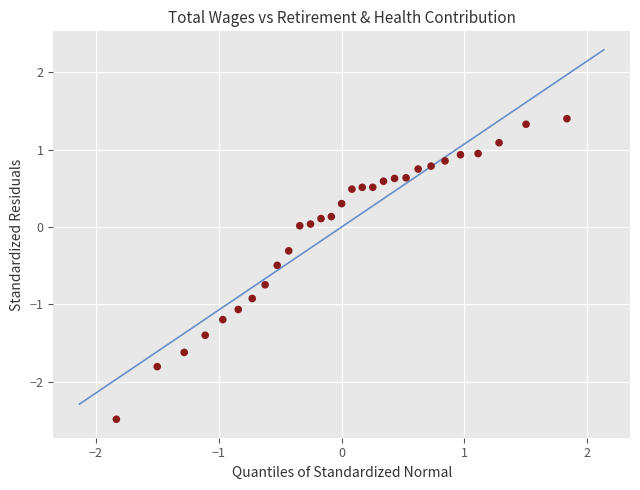

What is the range of Y values (max minus min)?

3.9